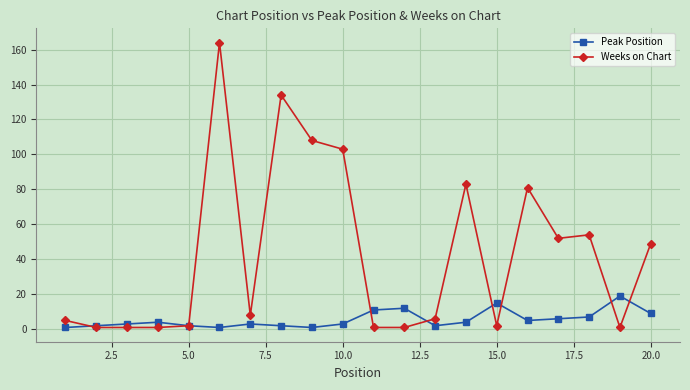

Which series has the largest range (max minus min)?

Weeks on Chart